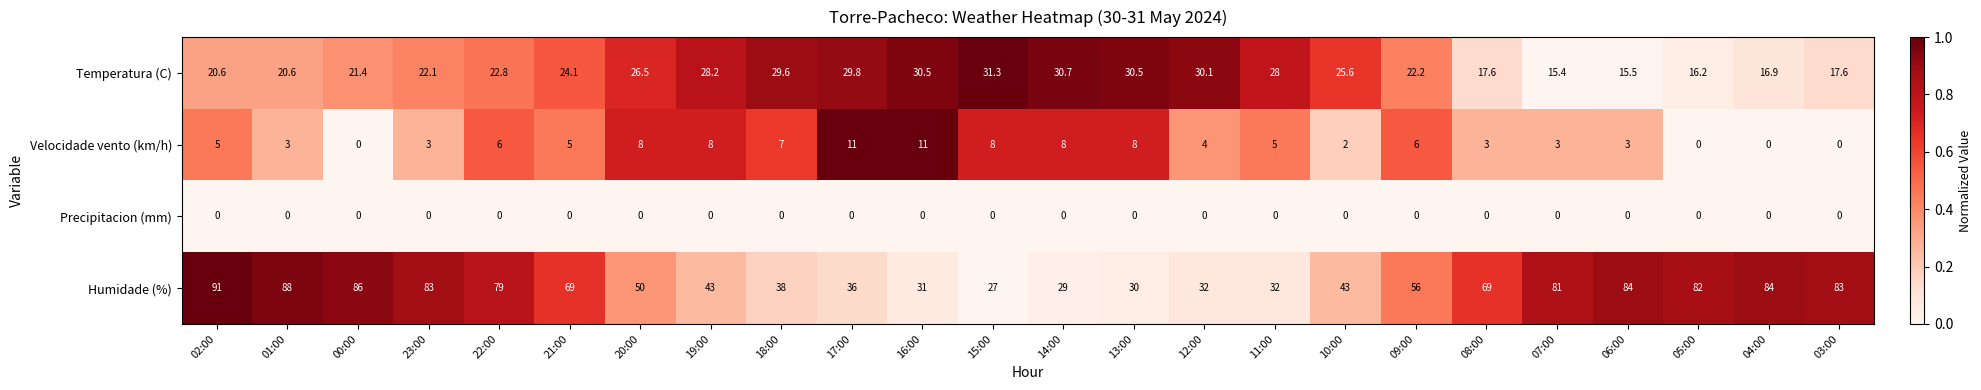

Which category has the highest value in the Temperatura (C) series?

15:00